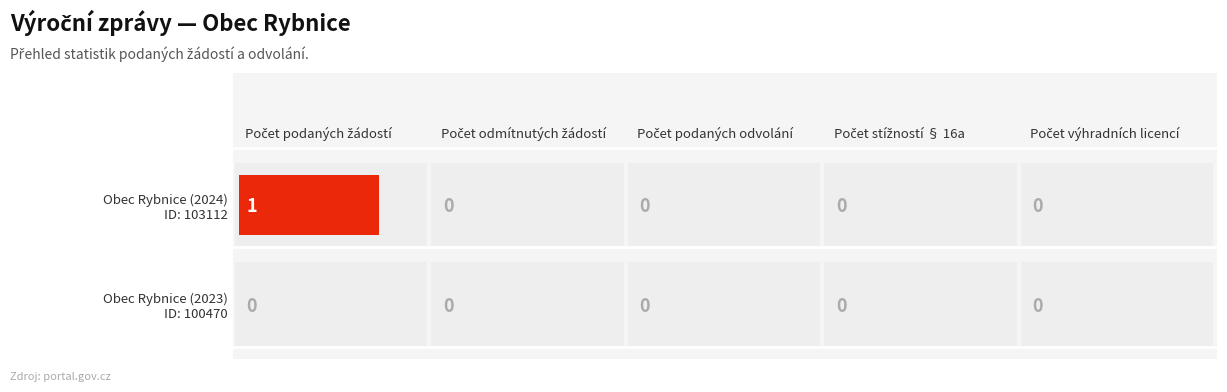

True or false: 100470 has a value of 0 at Počet stížností podaných podle § 16a.

True